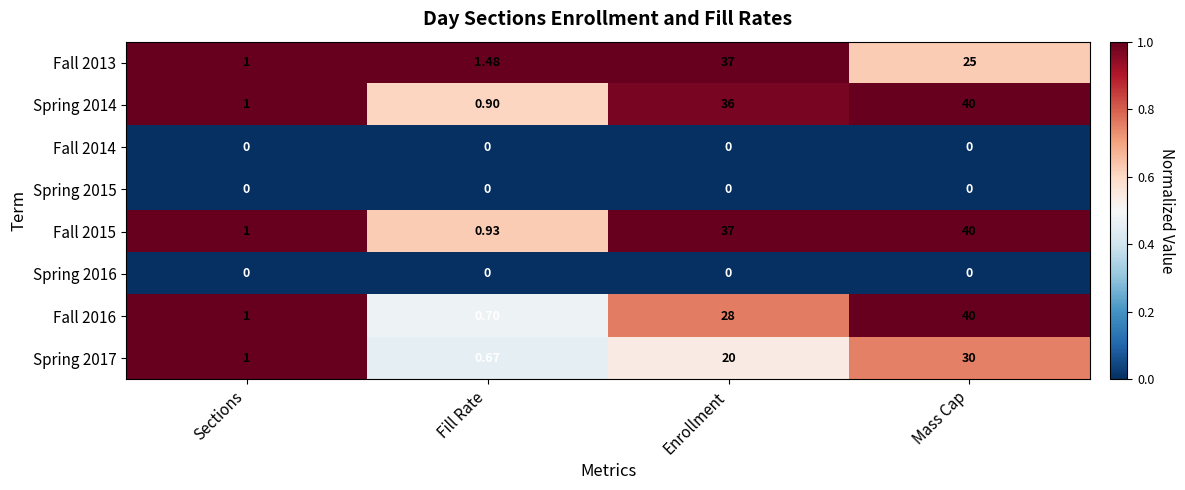

Is the value of Fall 2013 at Fill Rate greater than the value of Spring 2014 at Fill Rate?

Yes